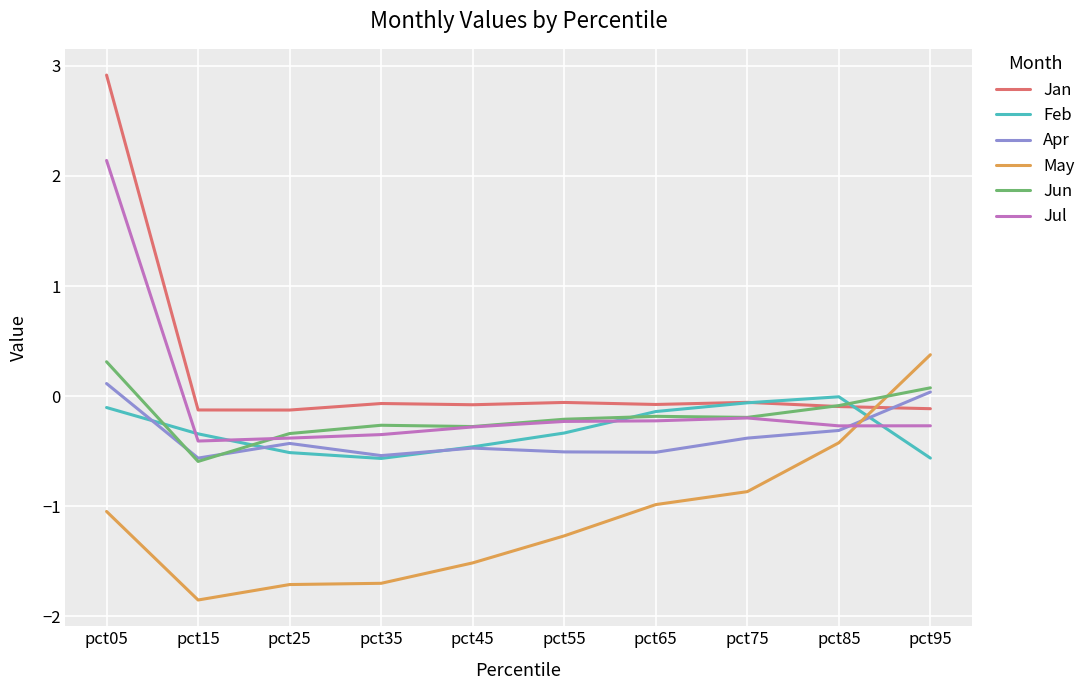

Count the number of data series in this chart.

6